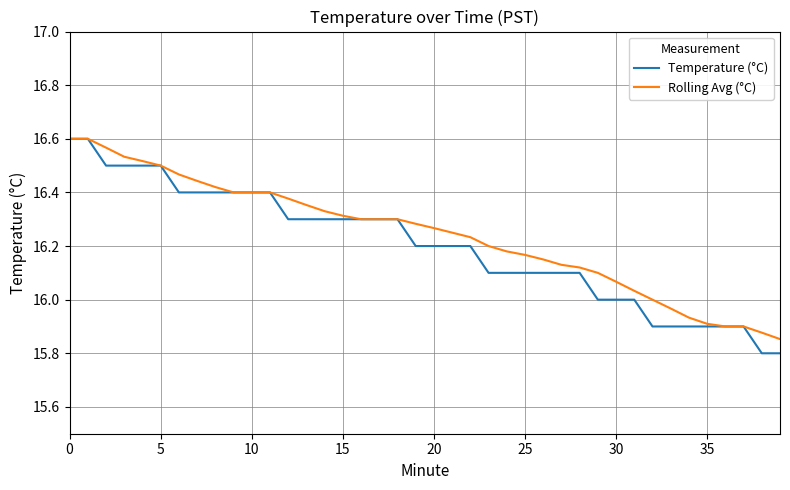

Does the chart display data point markers on the line(s)?

No